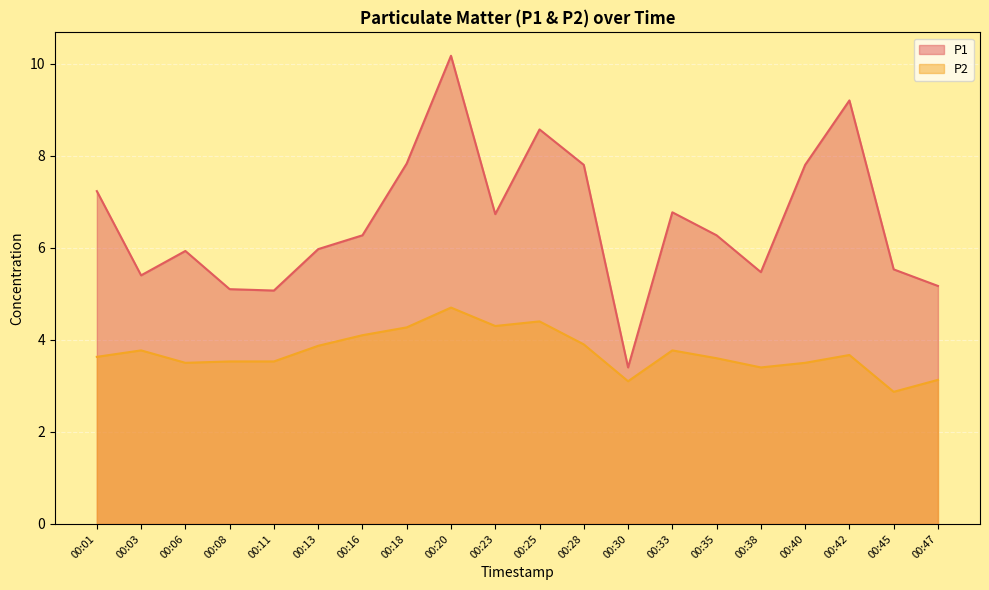

Which category has the lowest value in the P1 series?

00:30